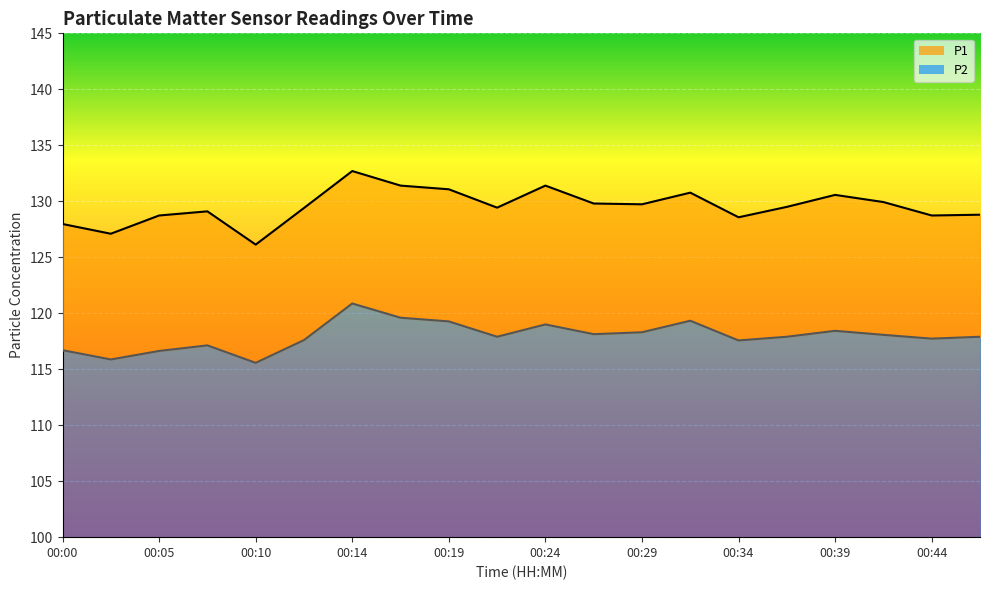

True or false: P2 and P1 intersect in this chart.

False